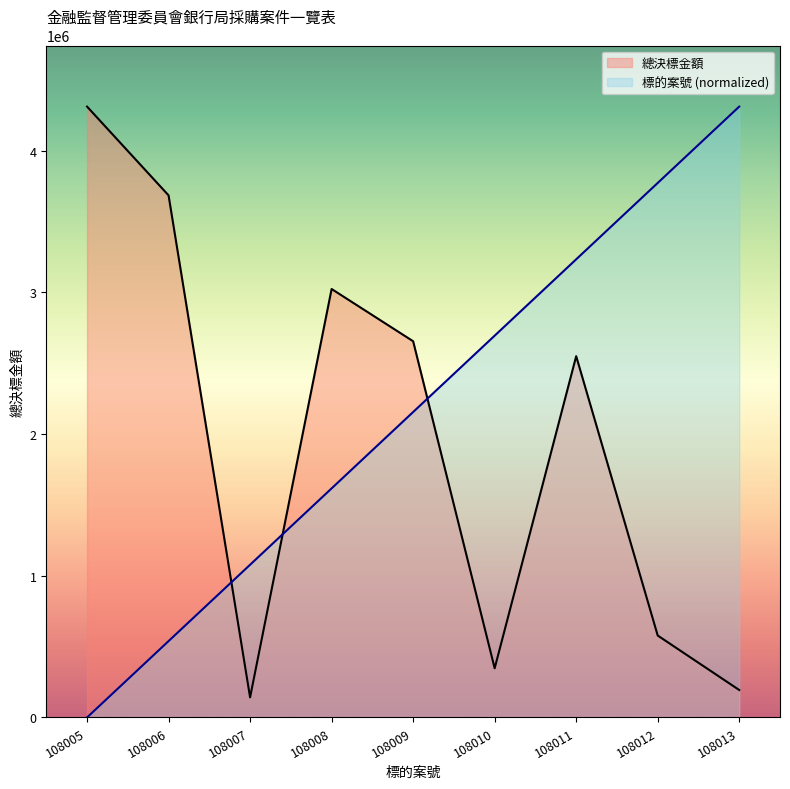

Reading right to left, what are all the values shown in this chart?

總決標金額: 193746	578000	2549088	347000	2654400	3023000	141696	3683604	4310000
標的案號: 4310000	3771250	3232500	2693750	2155000	1616250	1077500	538750	0